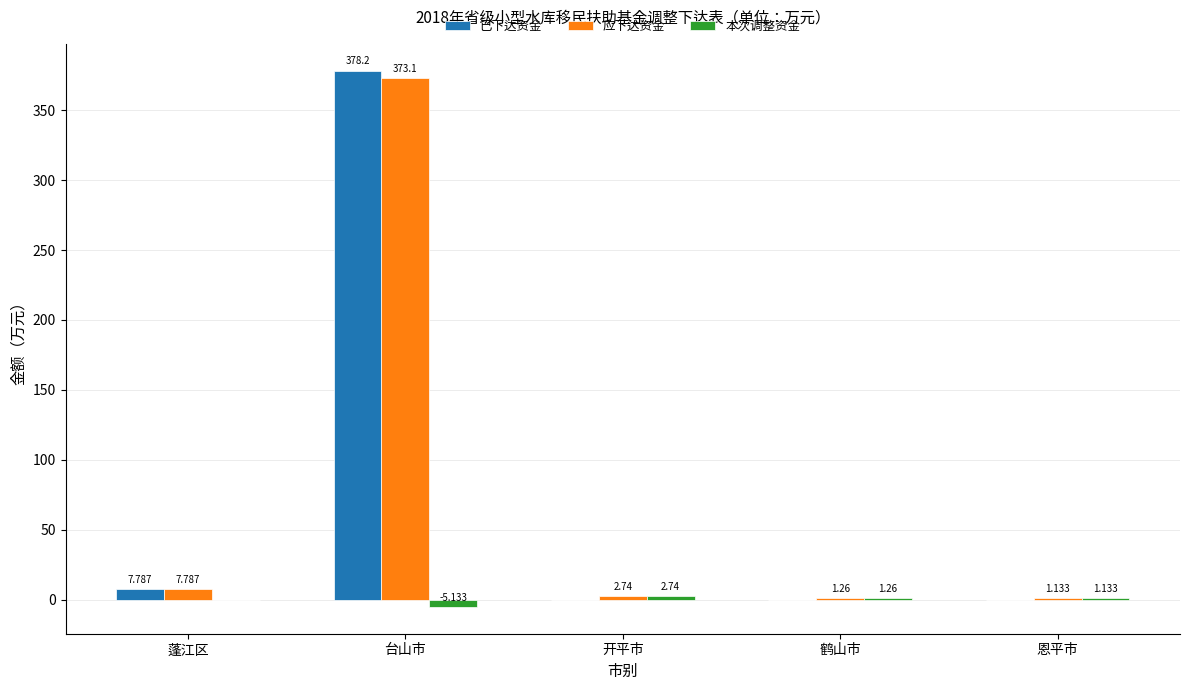

Which series changed the most between 台山市 and 恩平市?

已下达资金